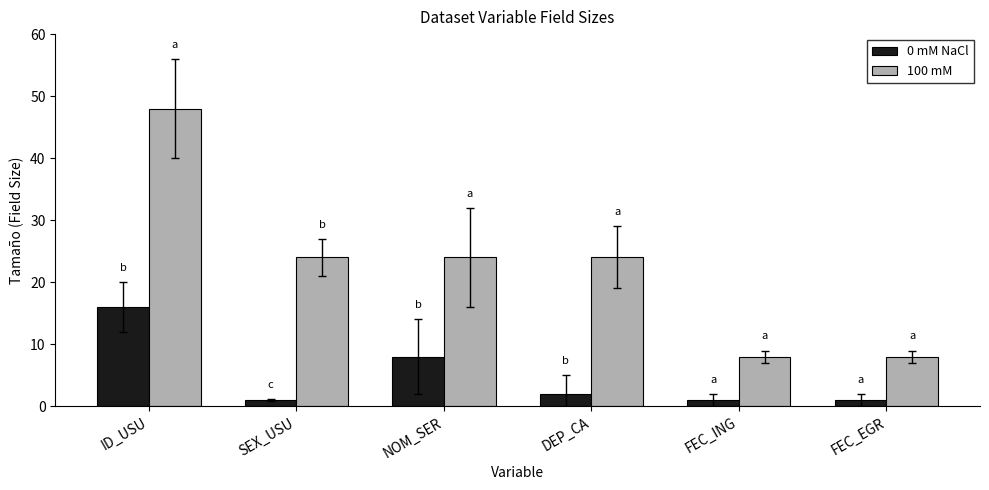

What is the maximum value shown in the chart?

48